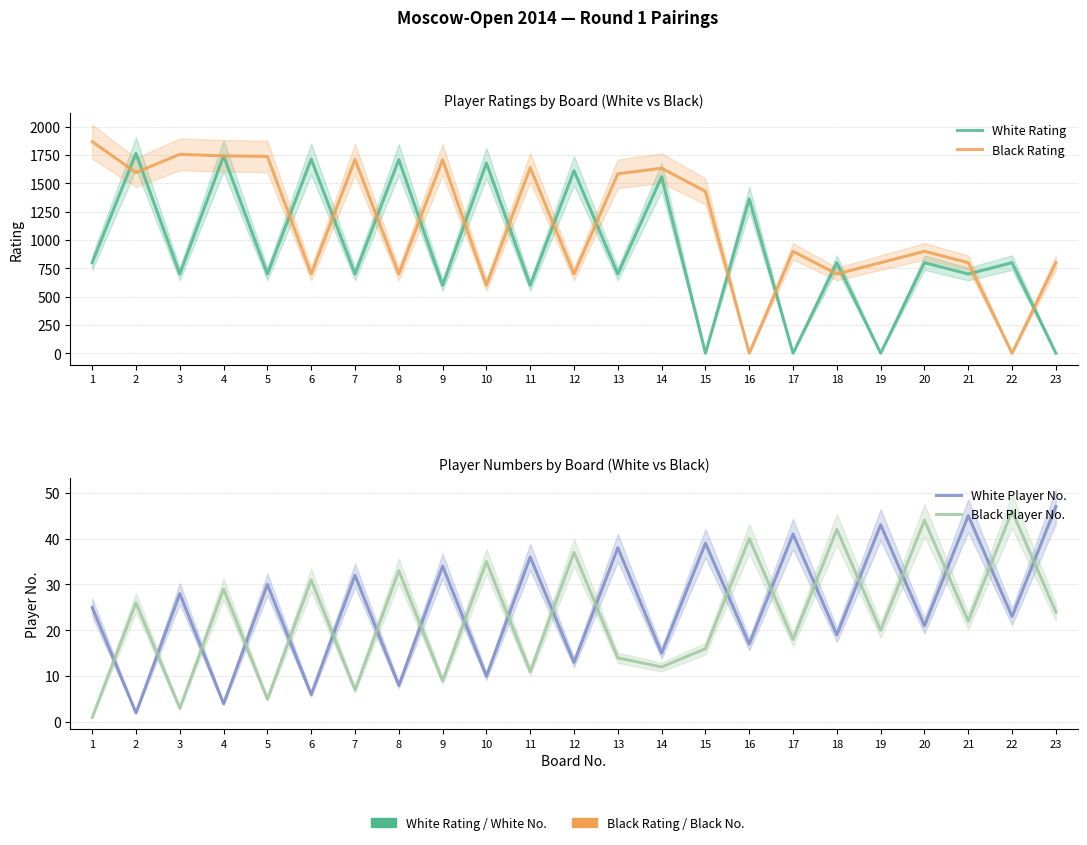

What is the difference between the second highest and minimum values in the Black Player No. series?

43